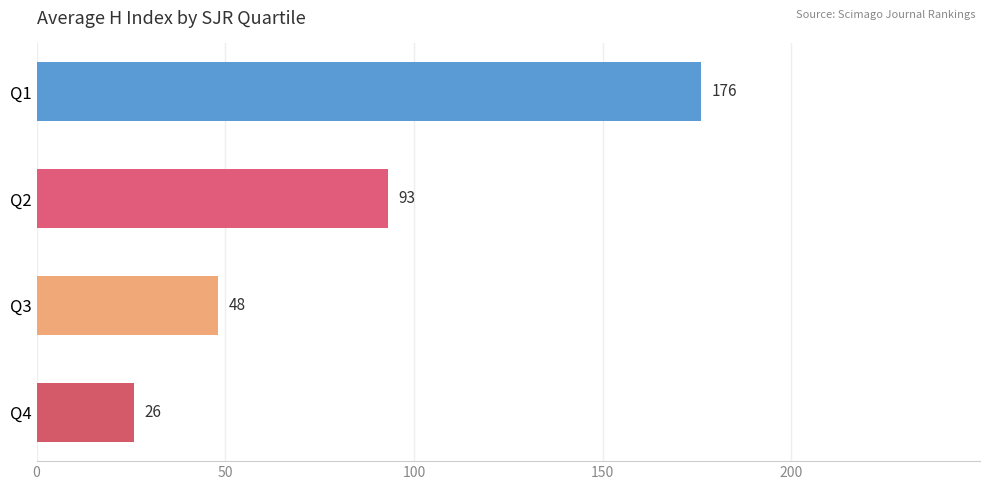

At which label is the value closest to 100?

Q2